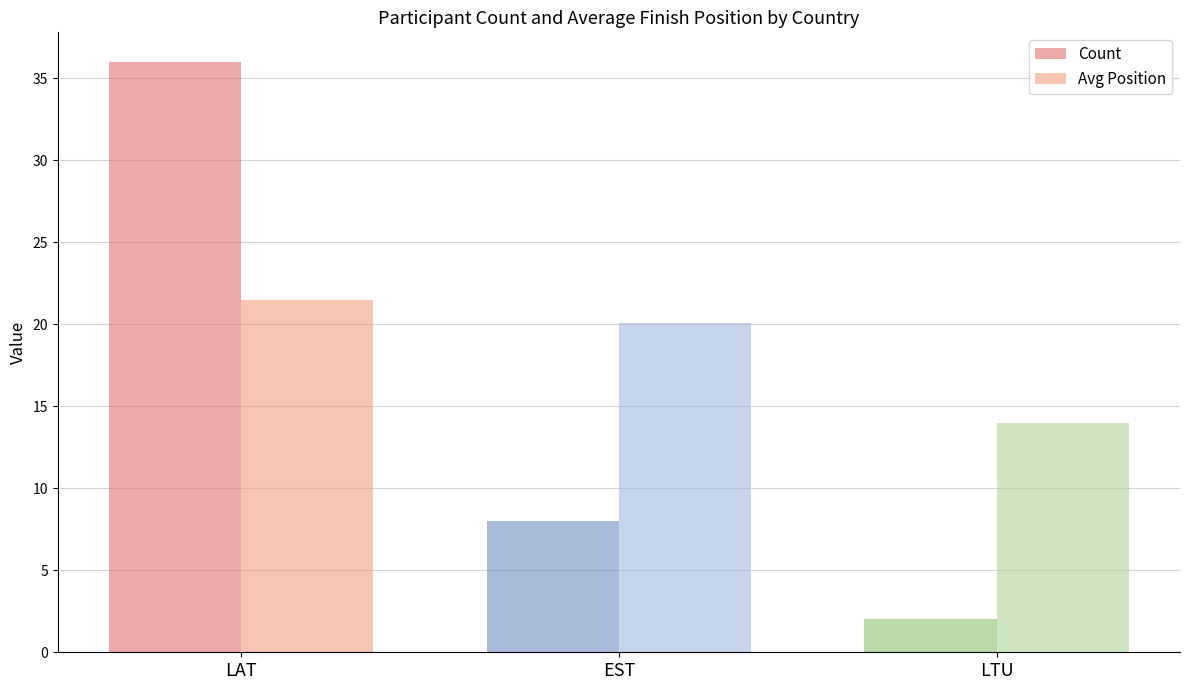

At LAT, list the series in order from smallest to largest.

Avg Position, Count